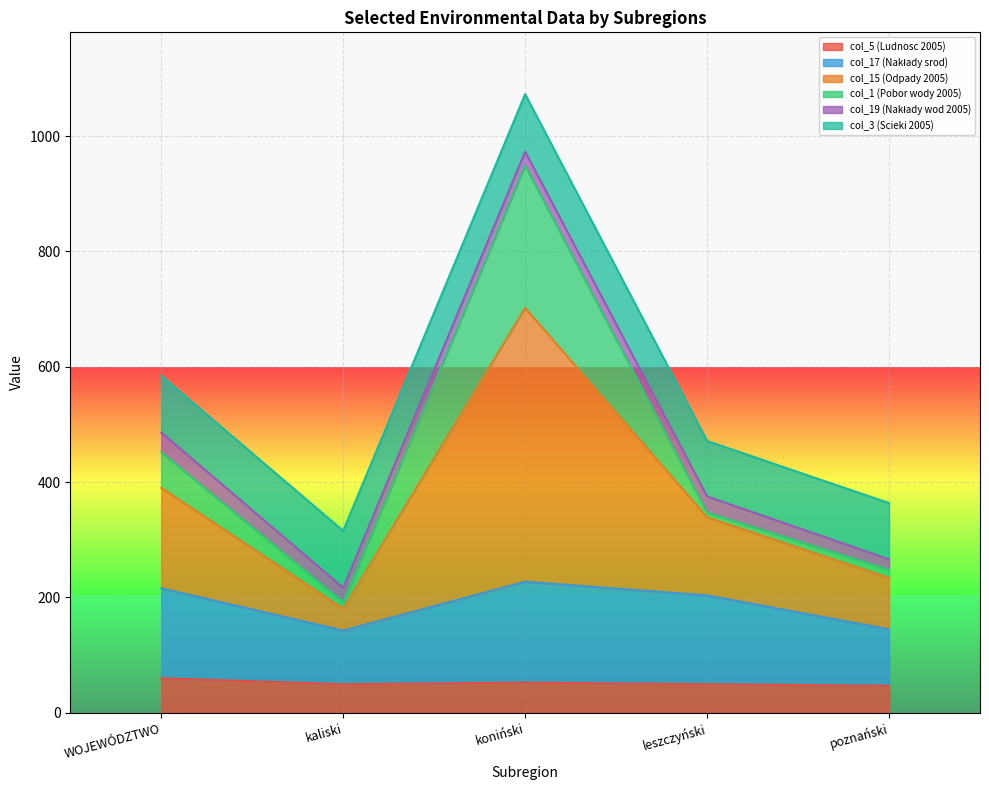

Where is the first local minimum for col_17 (Nakłady srod)?

kaliski